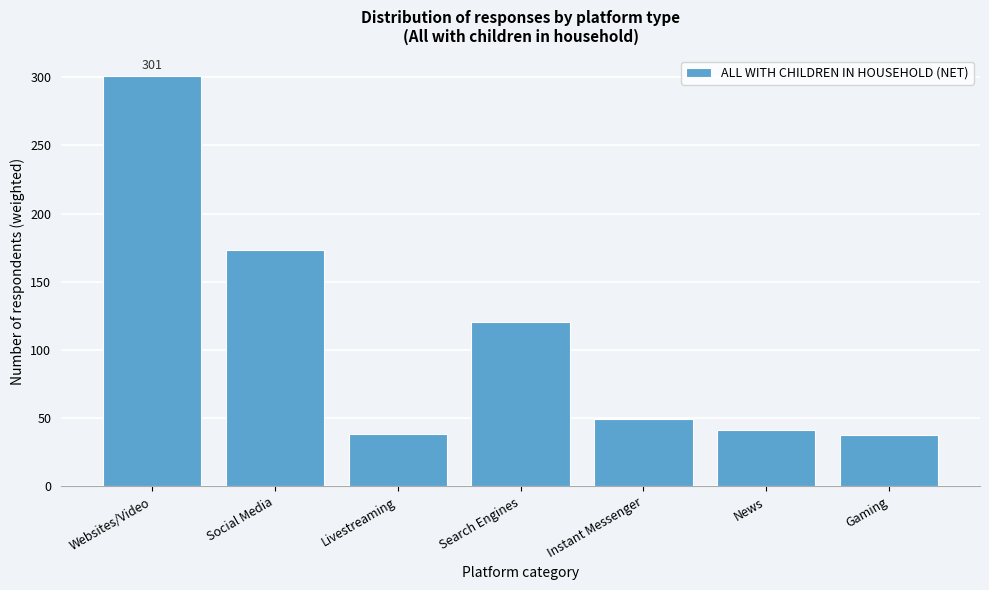

What is the label of the 4th bar from the right?

Search Engines